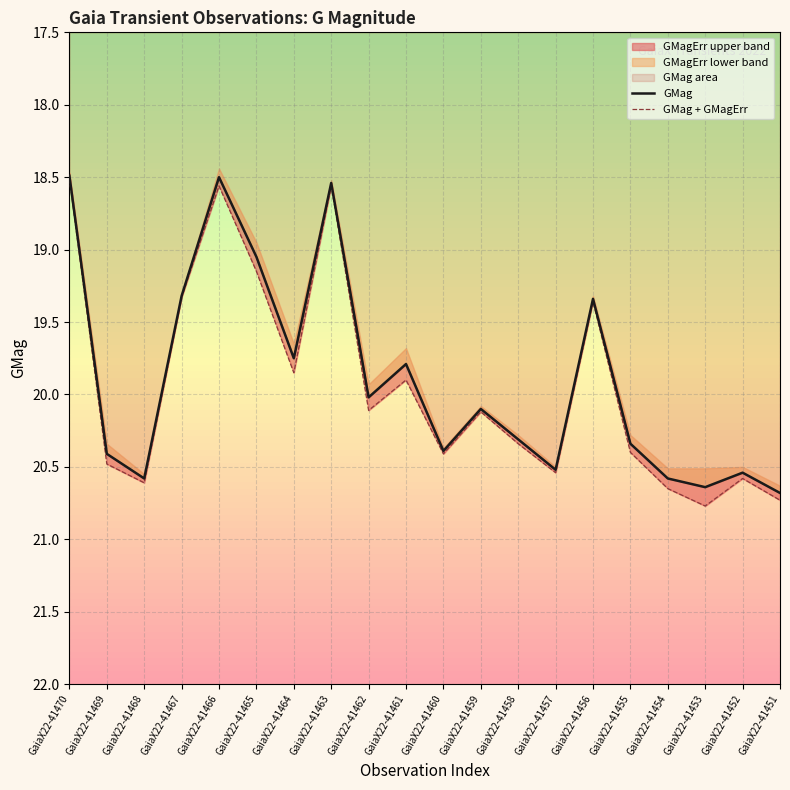

Which has a higher value, GaiaX22-41463 or GaiaX22-41468?

GaiaX22-41468